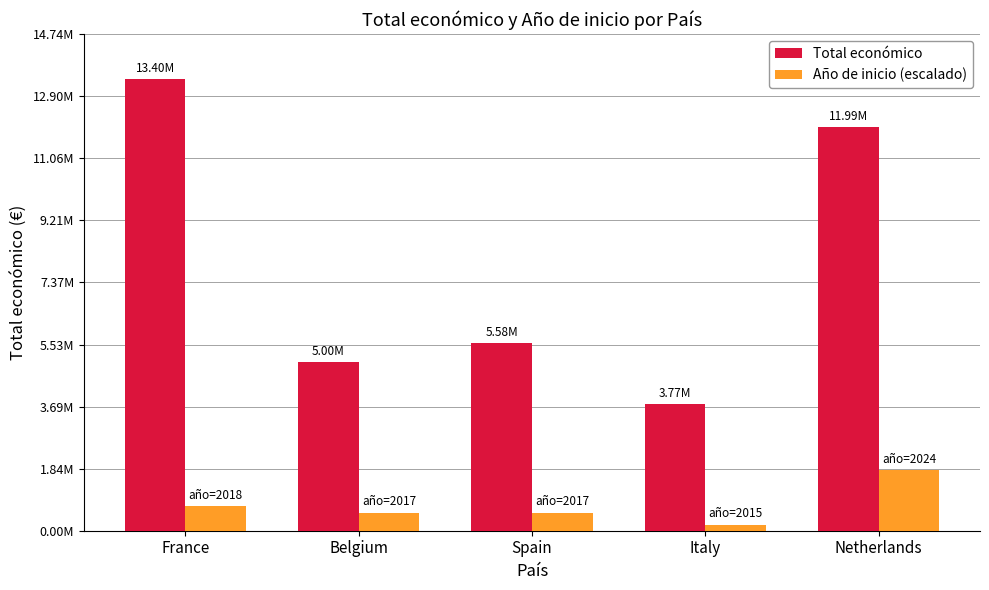

Reading left to right, extract all data points from this chart.

Total económico: 13402113	4997006	5582613	3768012	11987316
Año de inicio (escalado): 720000	540000	540000	180000	1800000